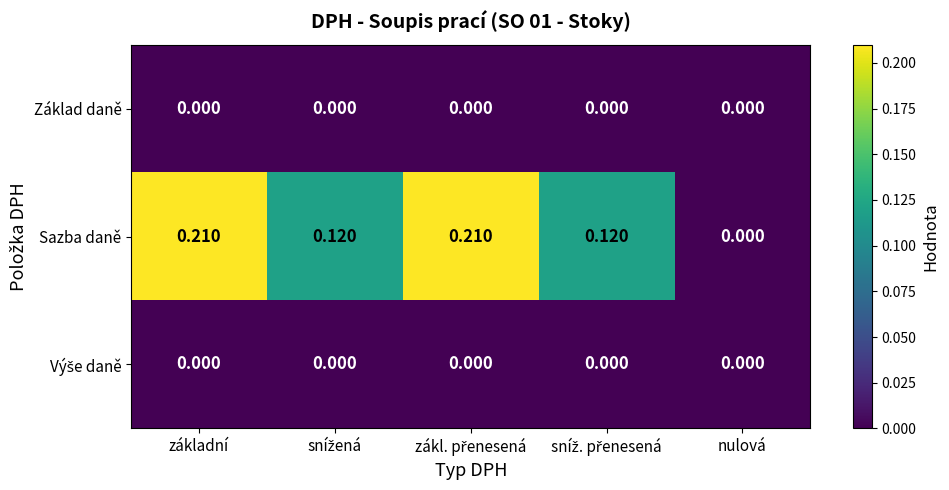

Which series has the largest total across all categories?

Sazba daně